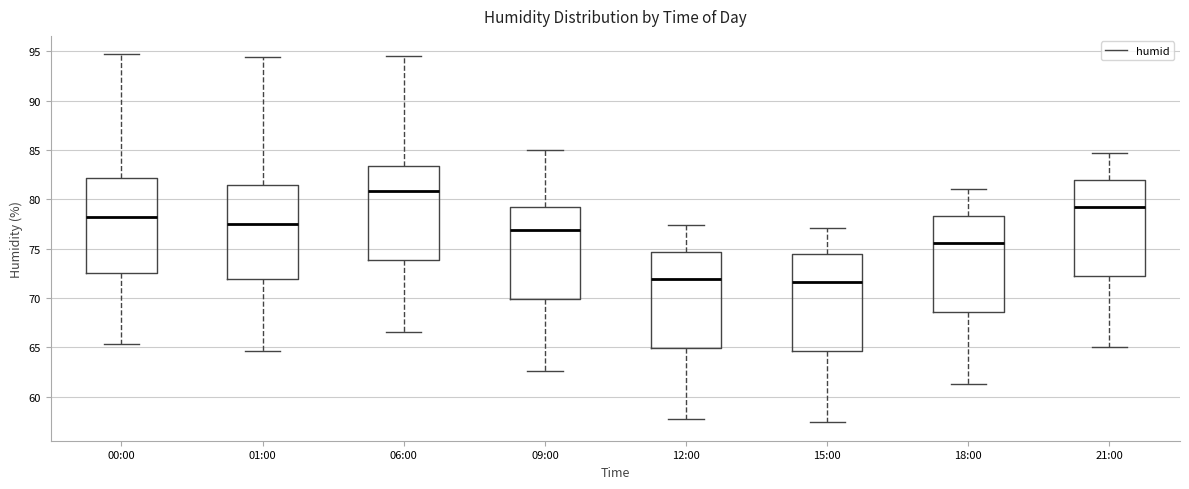

Where is the upper edge of the box for 09:00 on the y-axis? The values are not printed on the chart, so give them approximately, as read against the axis.

79.0